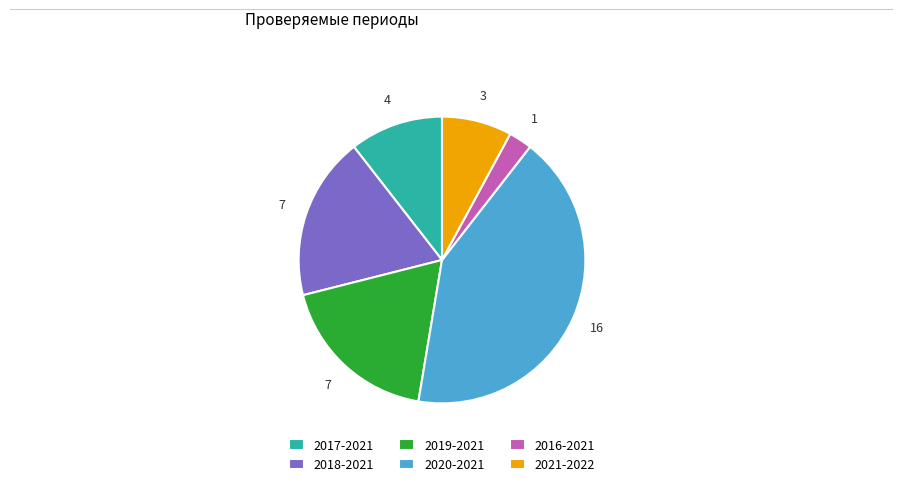

Which category has the biggest portion of the pie?

2020-2021